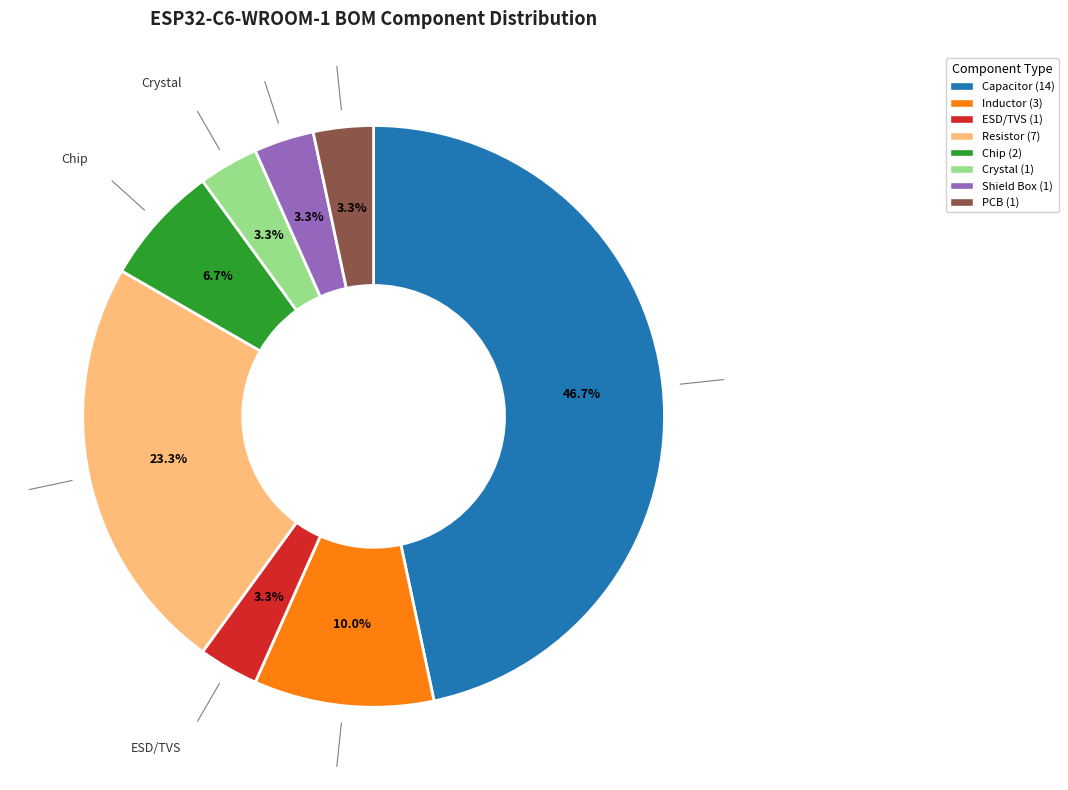

How many segments does this pie chart have?

8